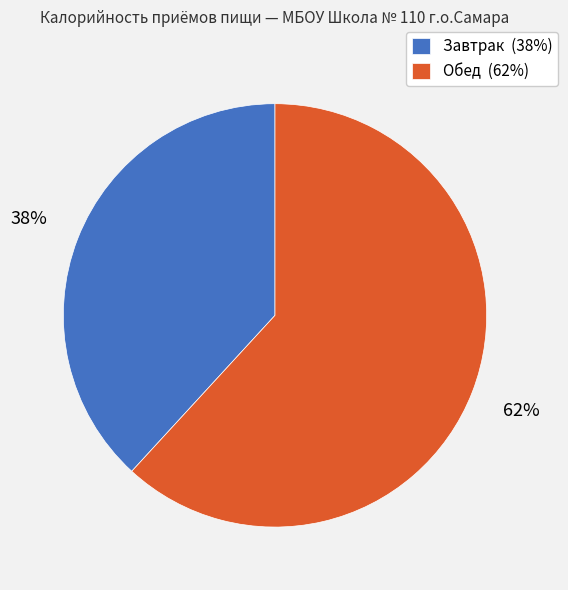

Do Завтрак (38%) and Обед (62%) together represent more than half of the pie?

Yes